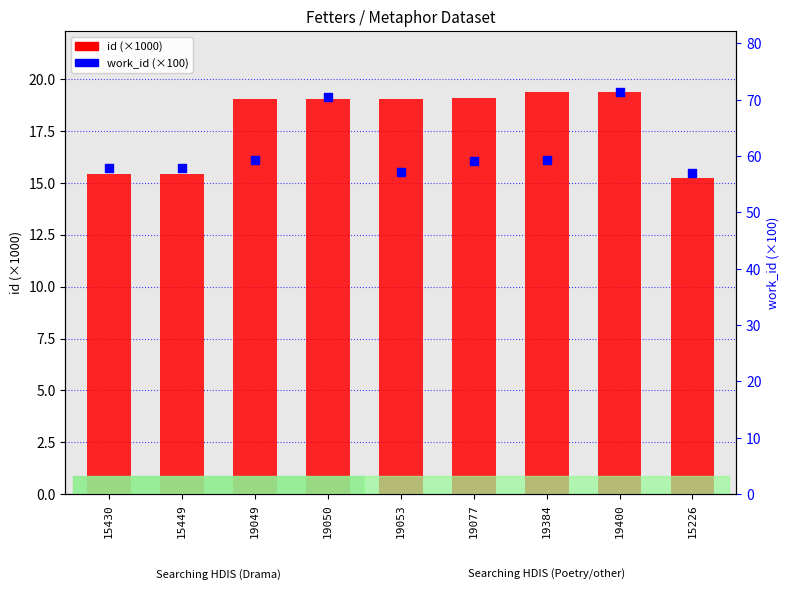

Is the value of id (×1000) at 19384 greater than the value of work_id (×100) at 19050?

No